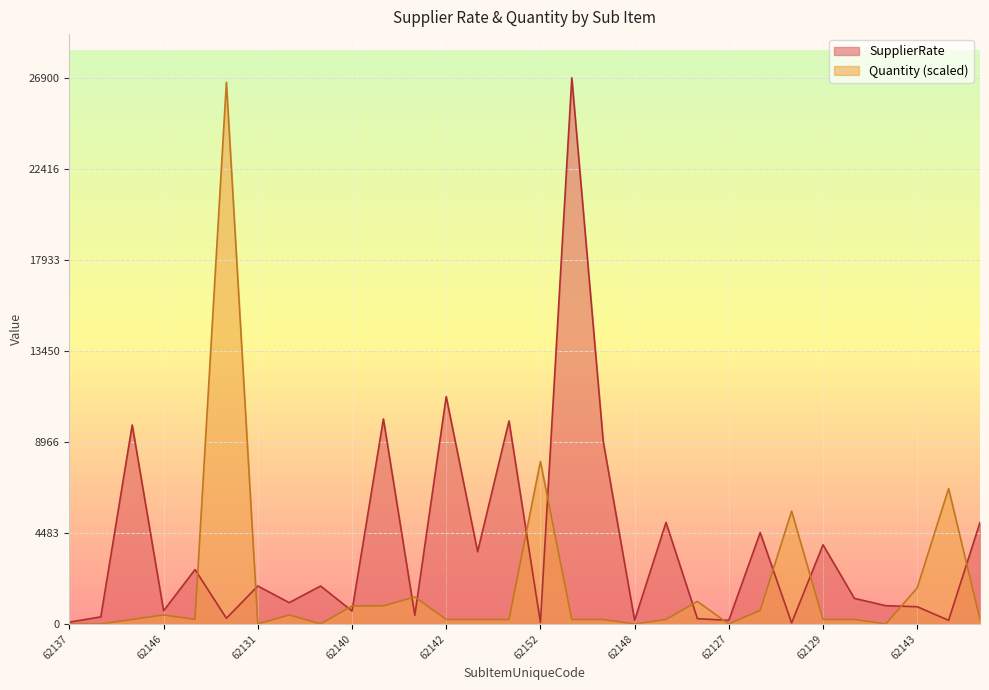

At which label does SupplierRate reach its minimum?

62134